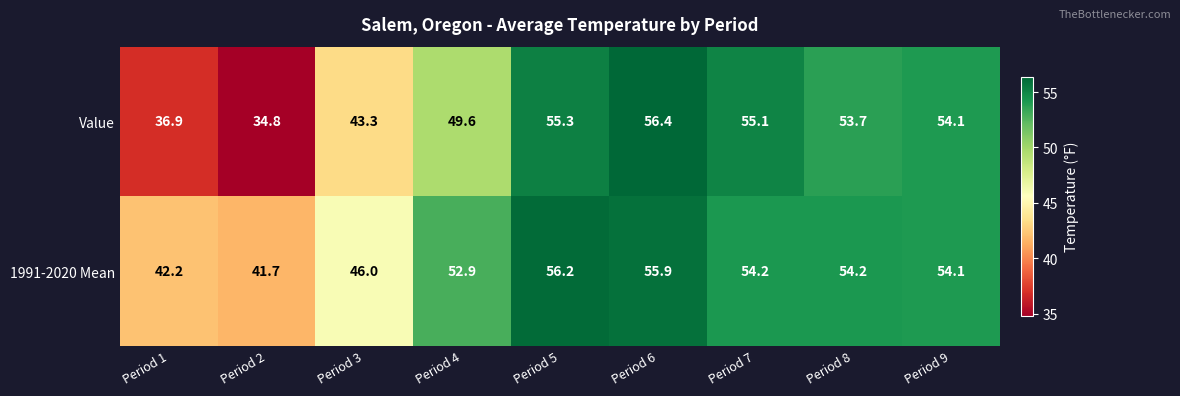

Read the Value value at Period 5.

55.3